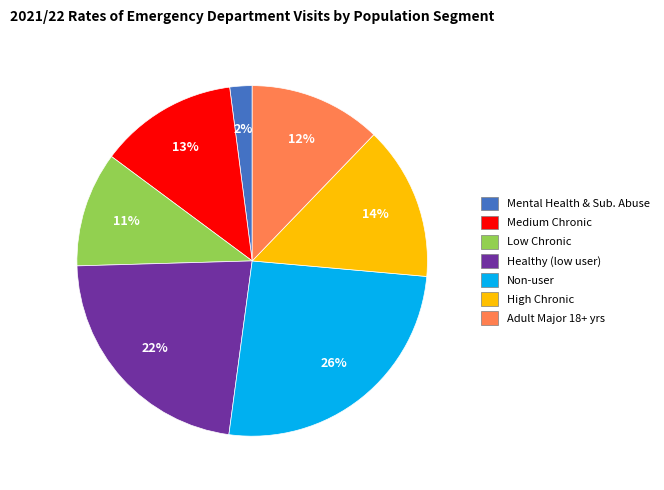

Is there any slice that represents more than half of the pie?

No